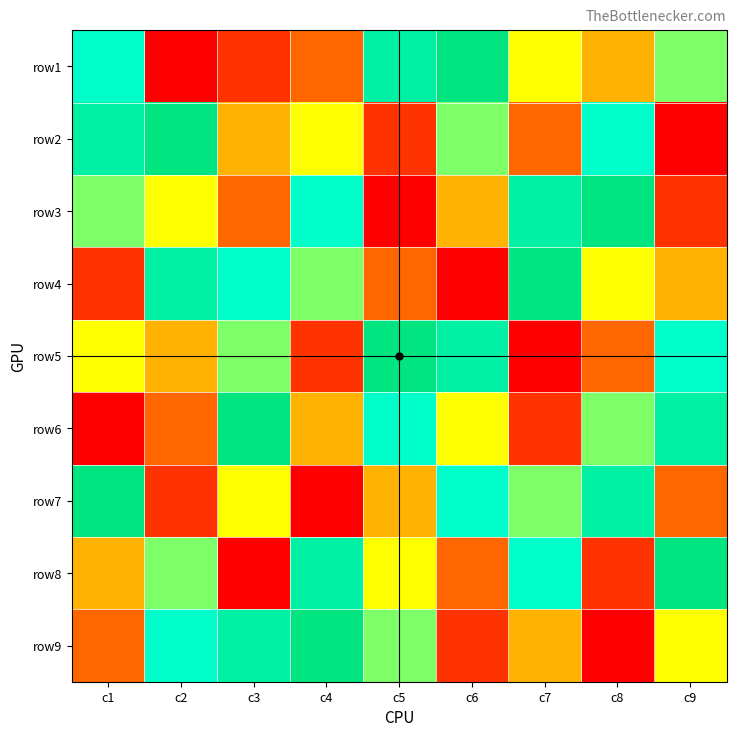

True or false: row9 has a value of 9 at c4.

True